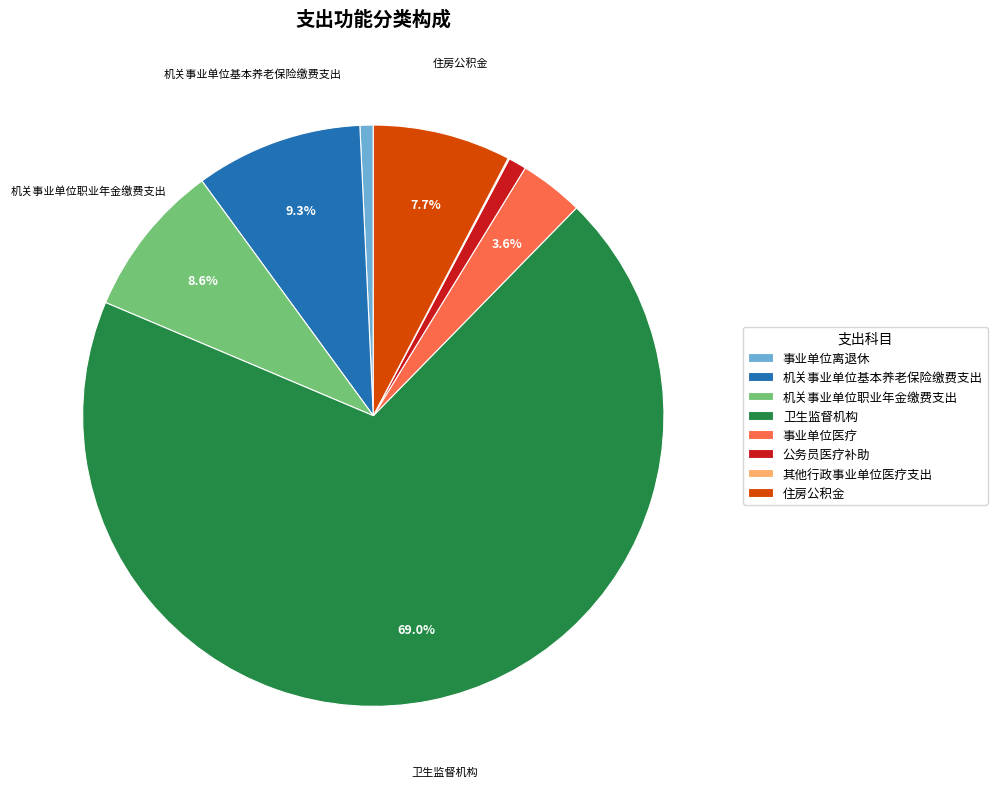

To the nearest percent, what is the difference between the largest and smallest slice percentages?

69%